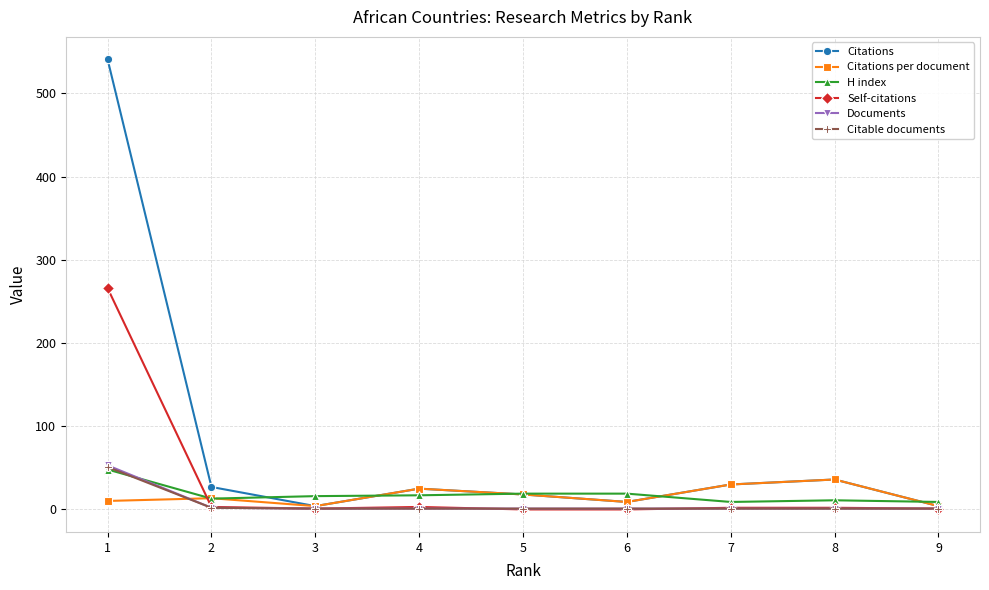

Is this an area chart (filled region under the line)?

No